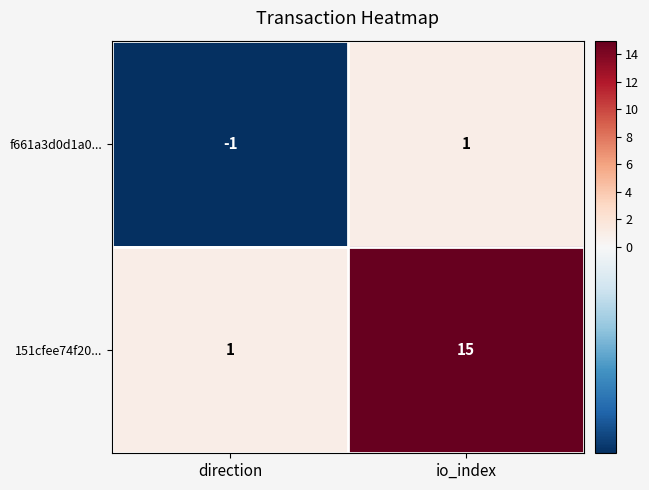

Which series has the largest range (max minus min)?

151cfee74f20...